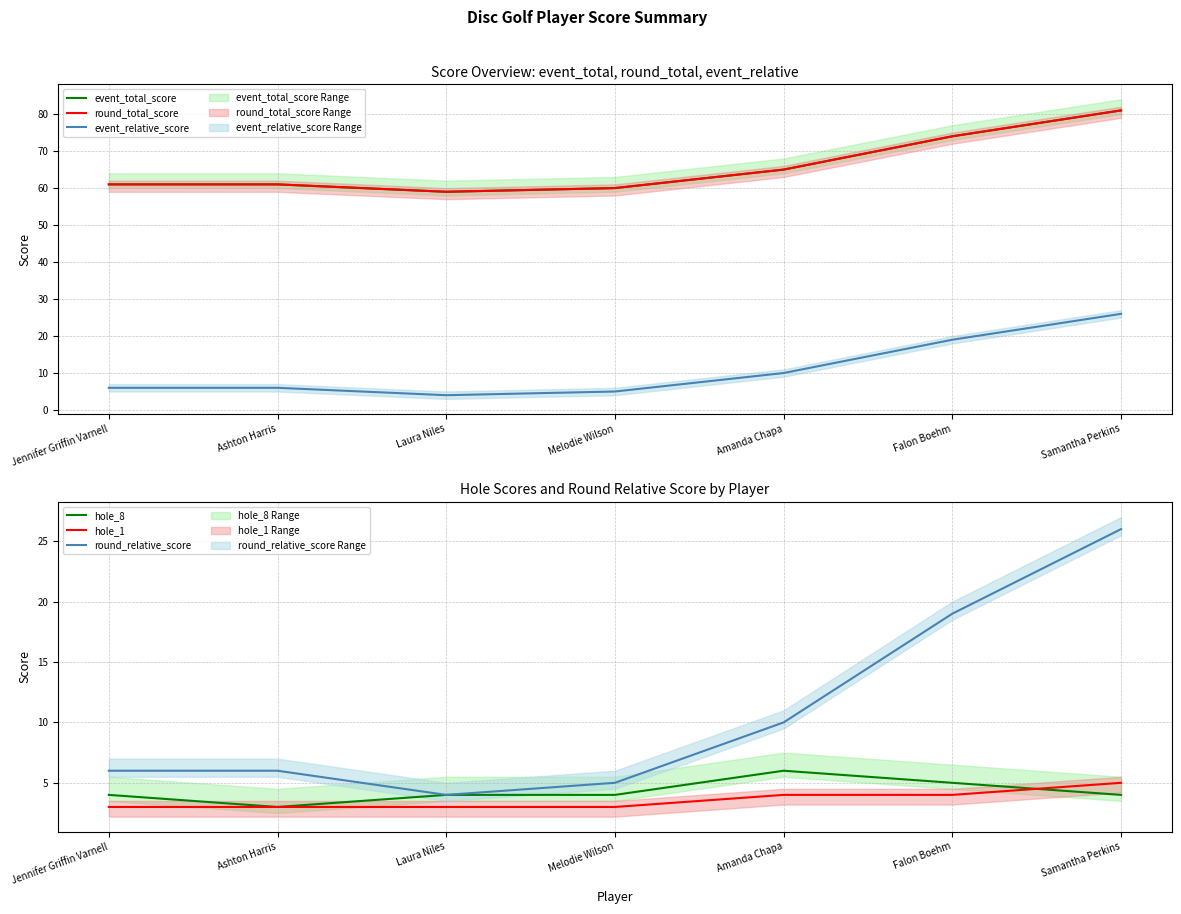

True or false: event_total_score and hole_8 intersect in this chart.

False